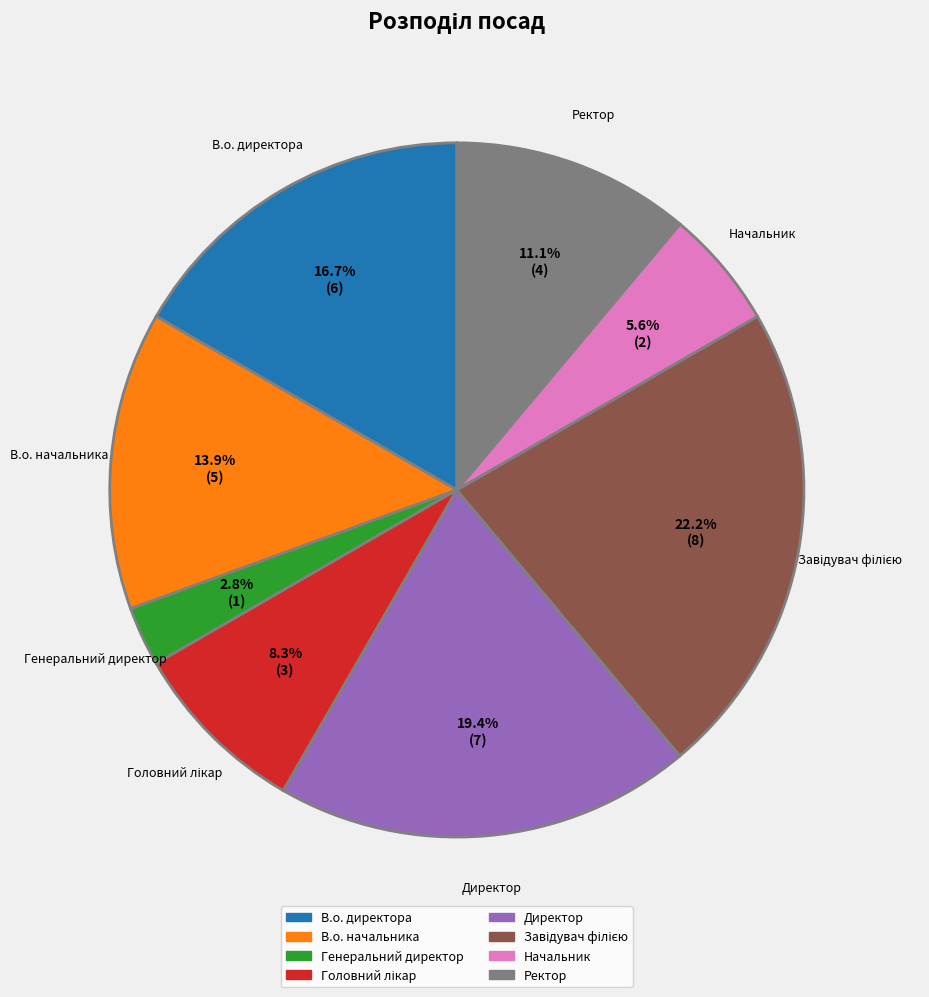

What is the smallest slice in the pie chart?

Генеральний директор